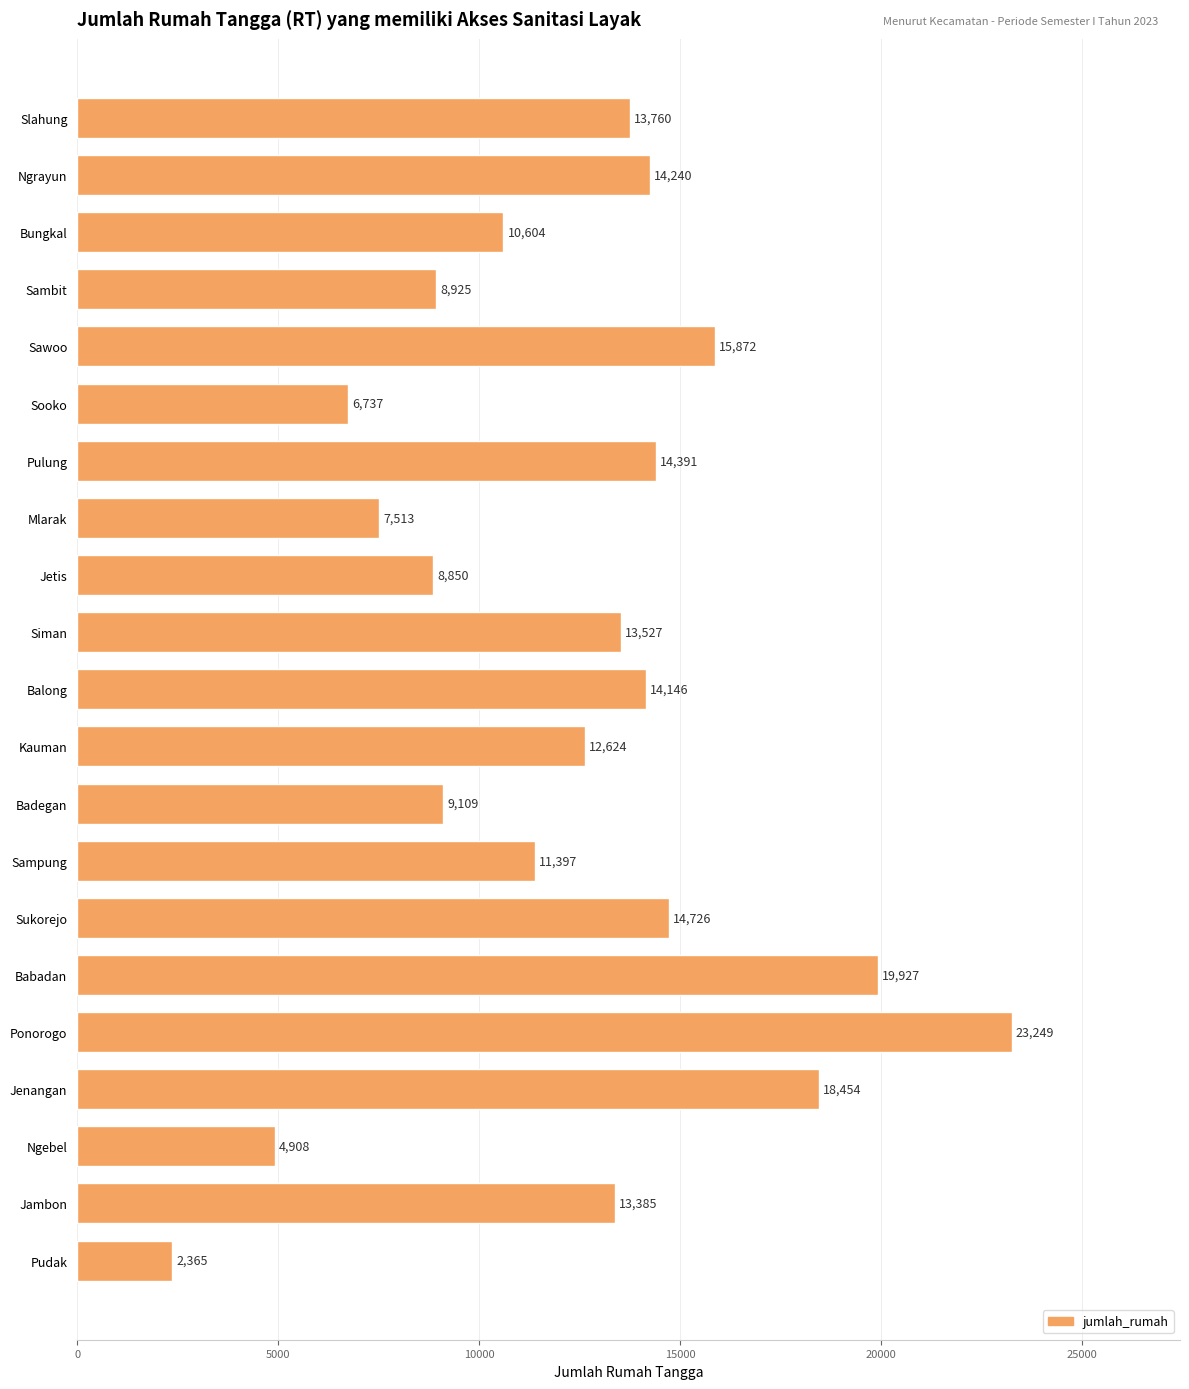

What is the difference between the maximum and minimum values?

20884